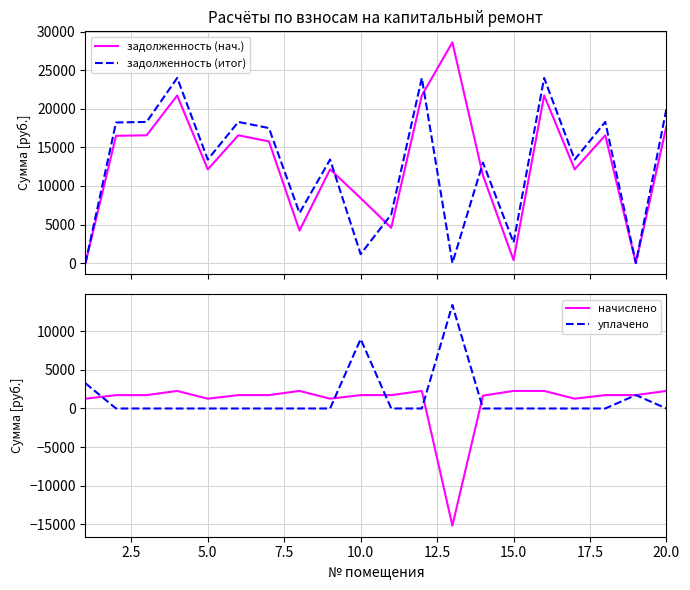

How many data points in начислено are above 1735?

13